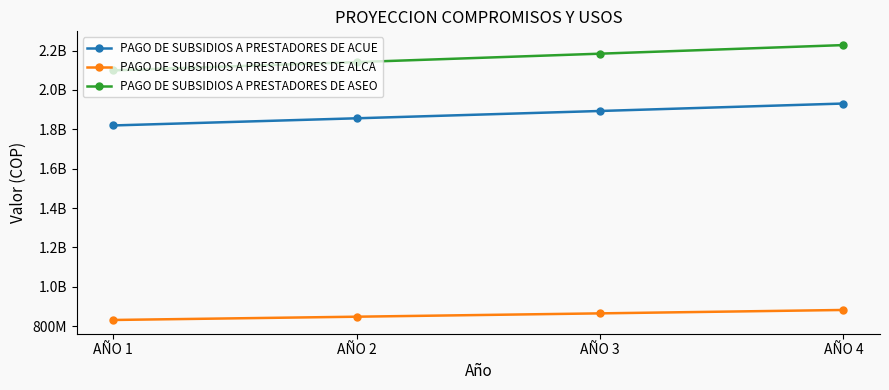

True or false: PAGO DE SUBSIDIOS A PRESTADORES DE ALCA has more than 1 points higher than both neighbors.

False